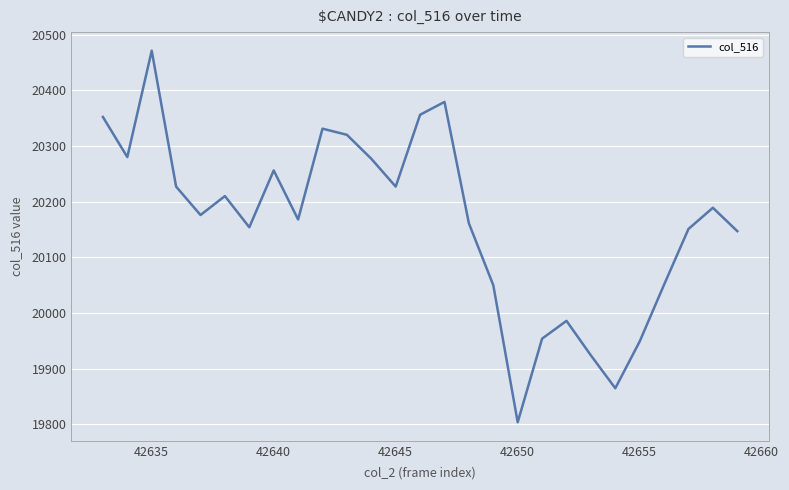

What is the difference between the maximum and minimum values?

667